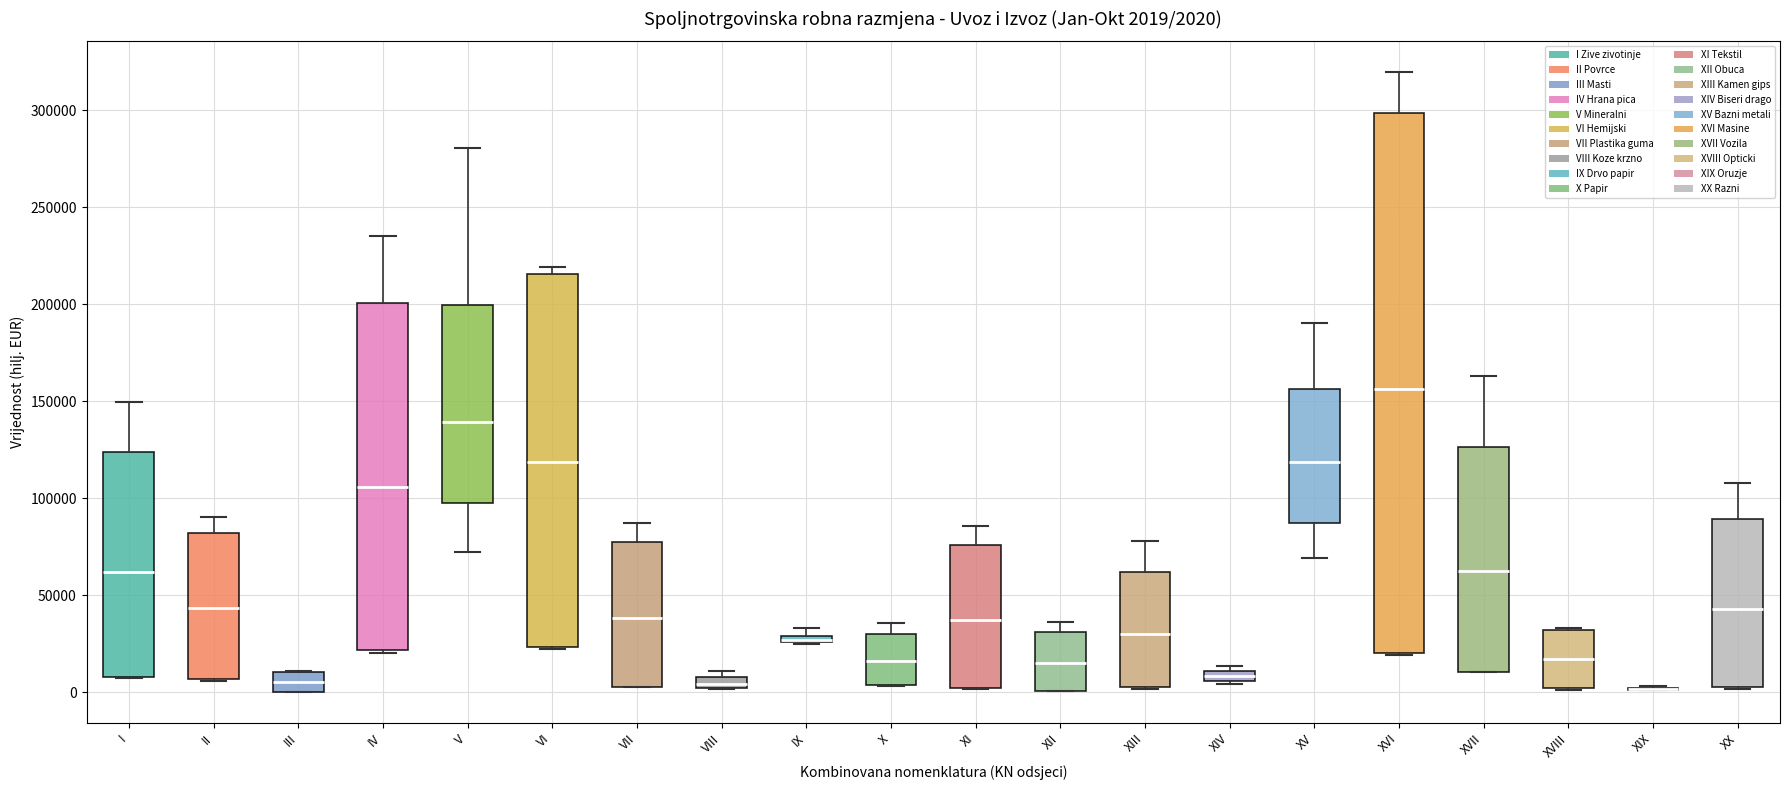

Which box is the tallest, from its lower edge to its upper edge?

XVI